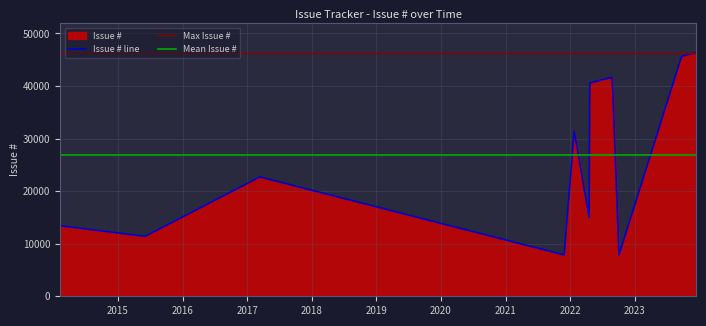

Count the number of categories in the chart.

12